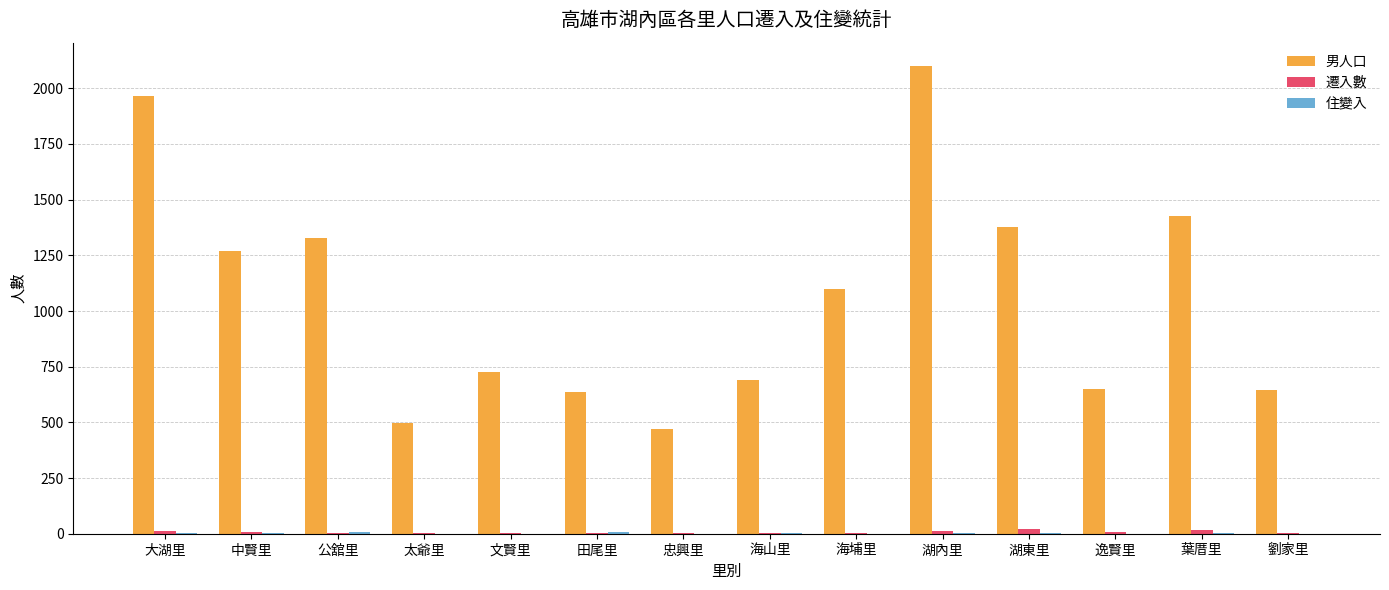

Is it true that 男人口 equals 636 at 田尾里?

True